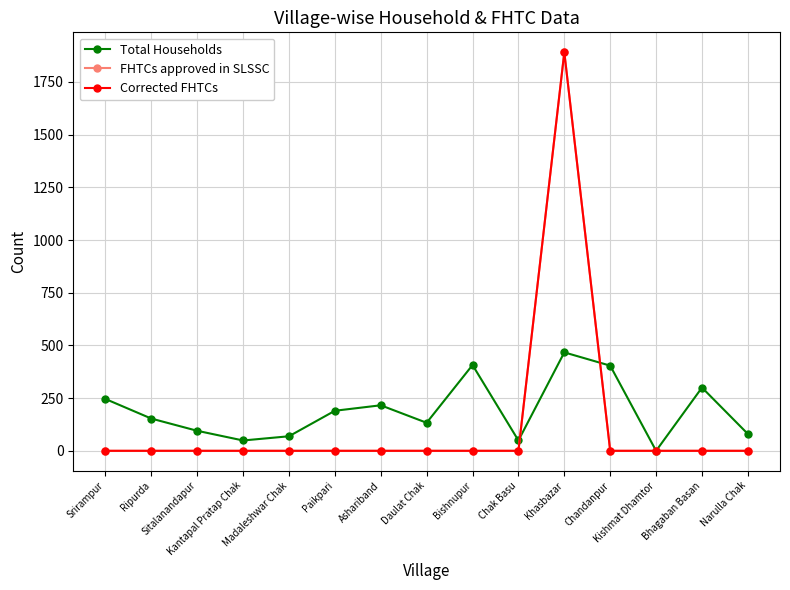

What value does the Total Households series have at Madaleshwar Chak?

69